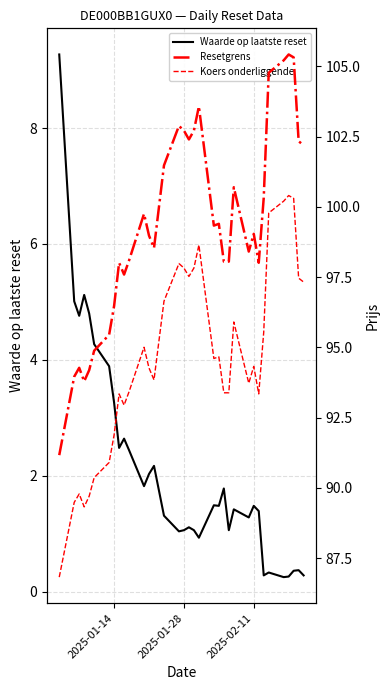

Is this an area chart (filled region under the line)?

No